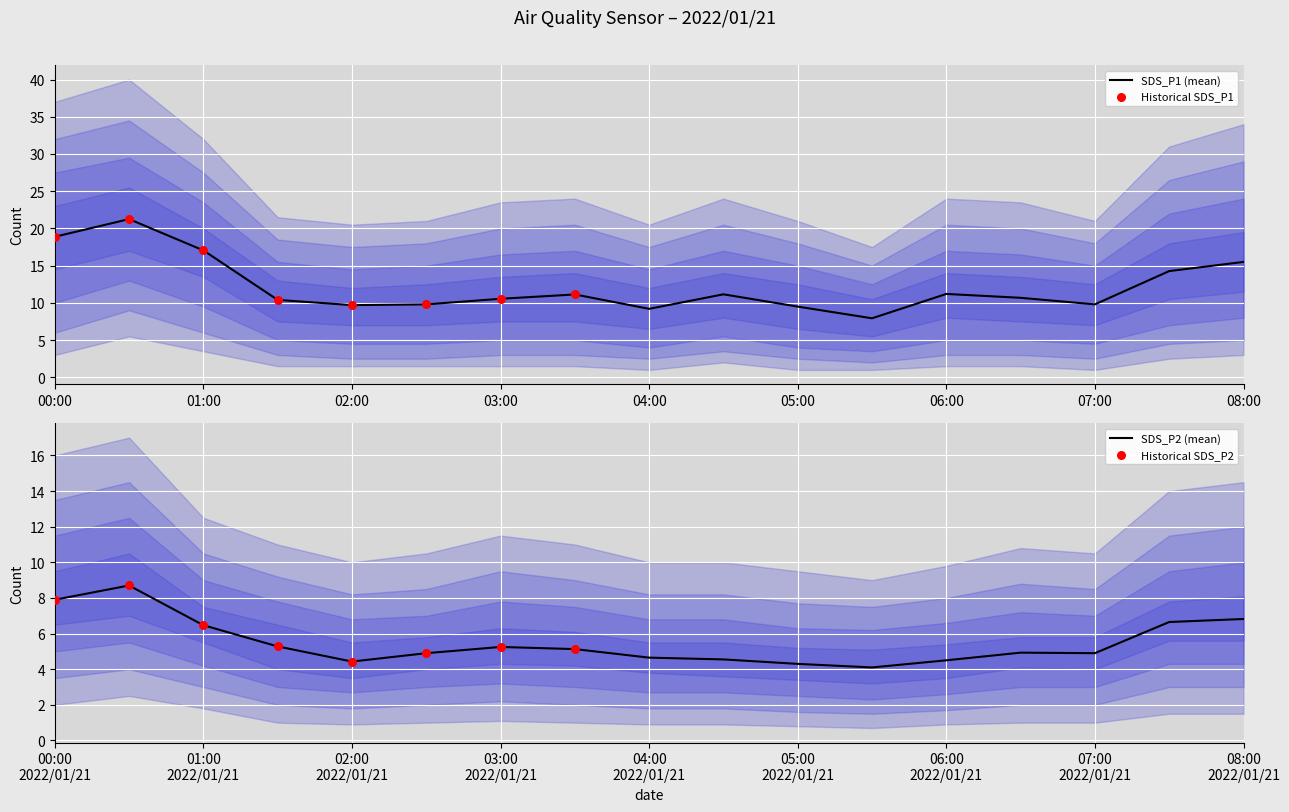

Which series has the largest total across all categories?

SDS_P1